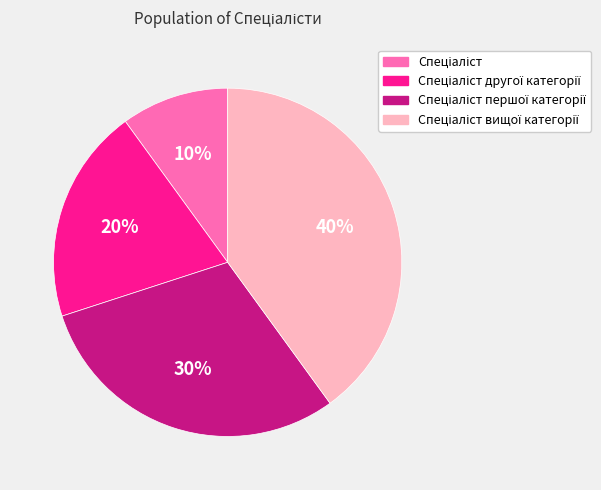

To the nearest percent, what is the difference between the largest and smallest slice percentages?

30%